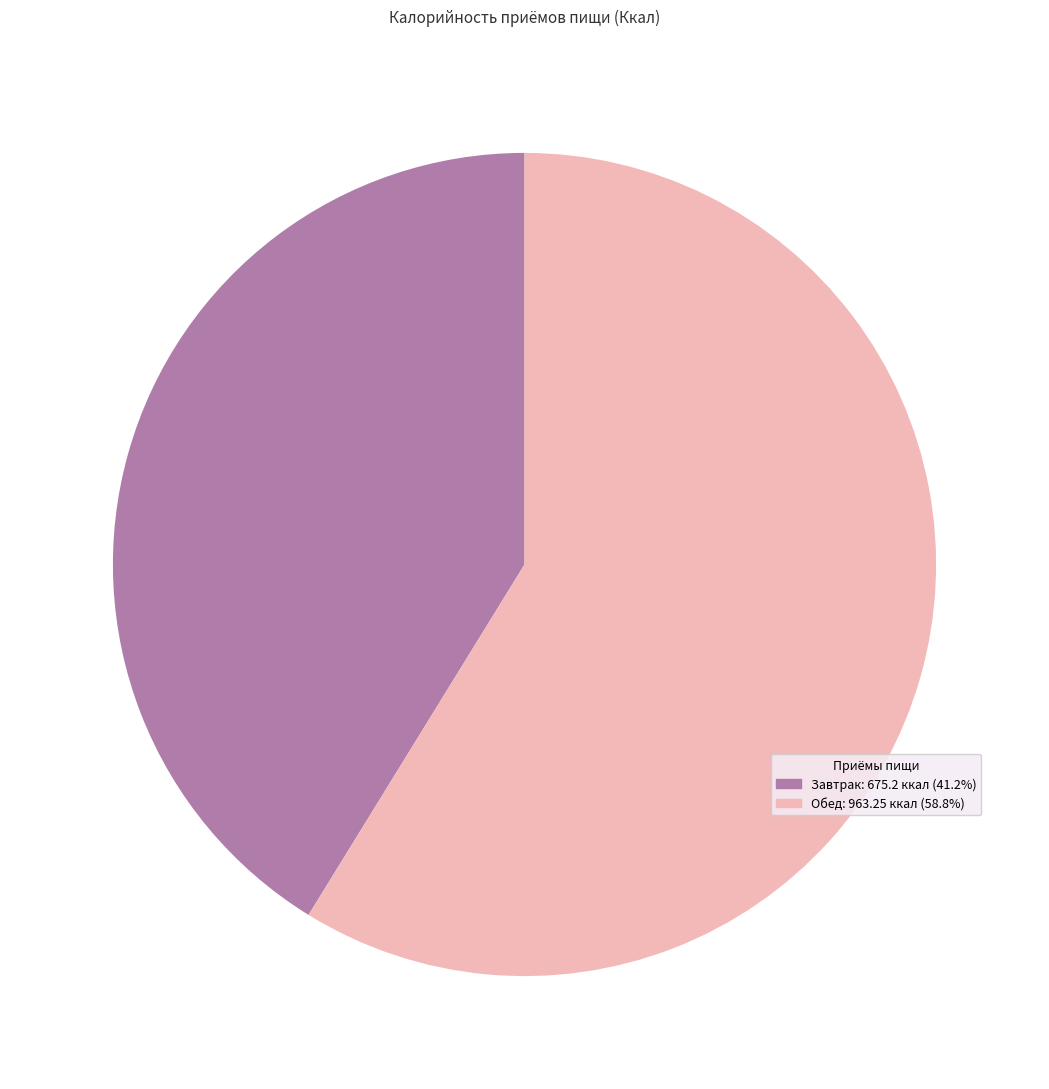

Do Обед and Завтрак together represent more than half of the pie?

Yes